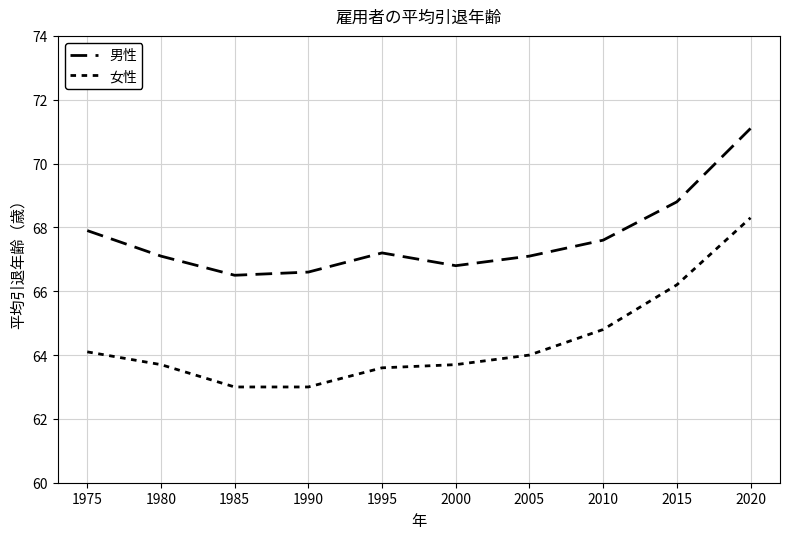

What is the difference between the 男性 values at 1990 and 1975?

1.3